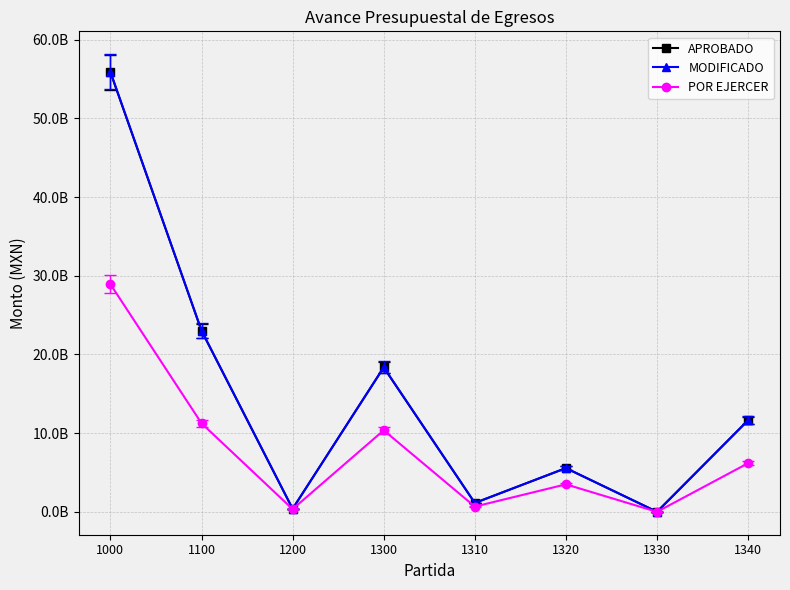

Is this an area chart (filled region under the line)?

No